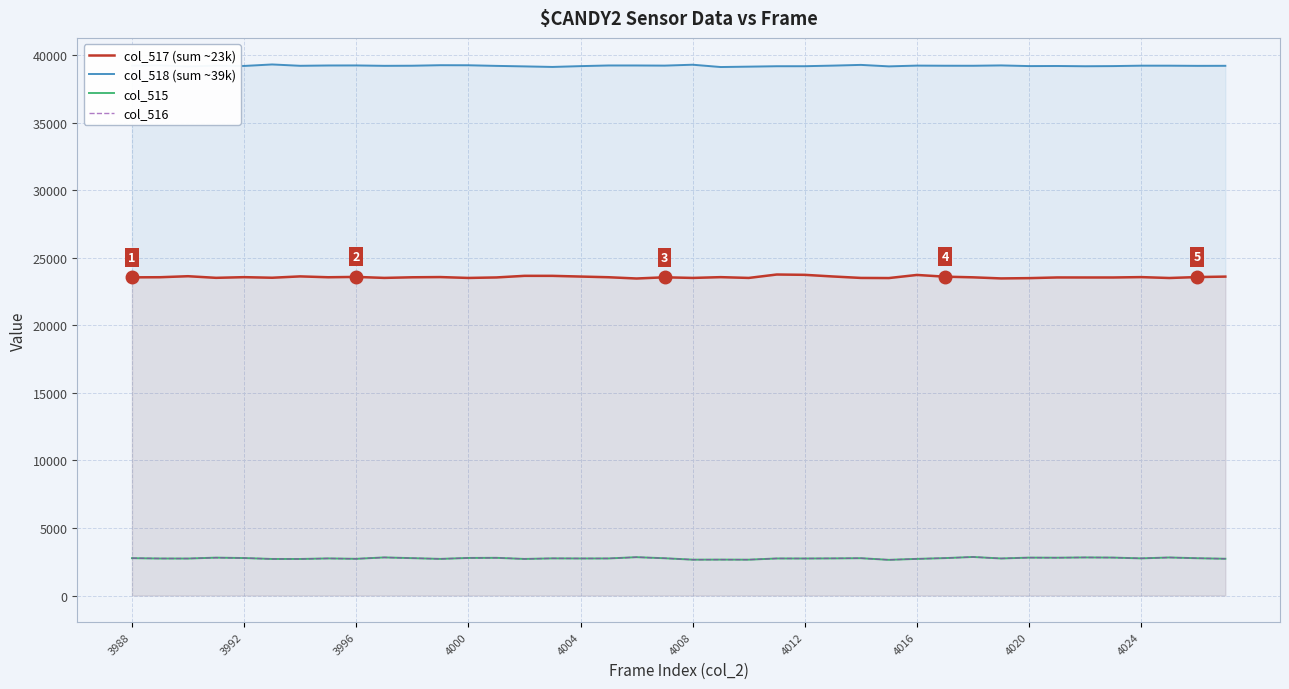

Which series has the largest total across all categories?

col_518 (sum ~39k)